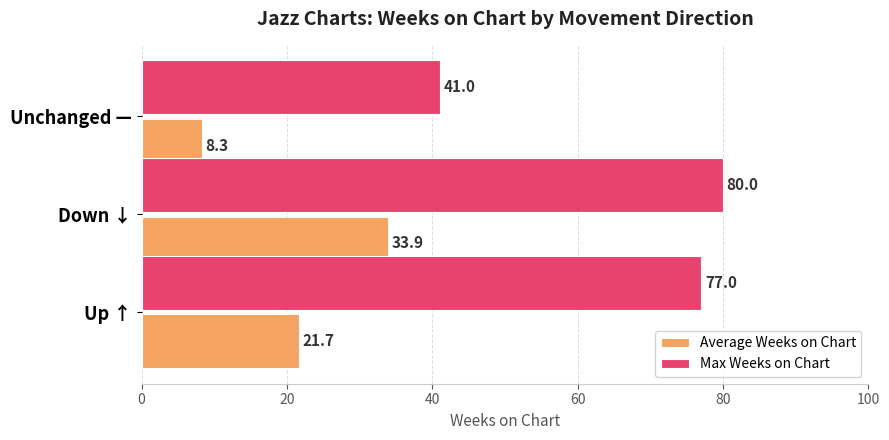

What is the spread (max minus min) of values at Up ↑?

55.3